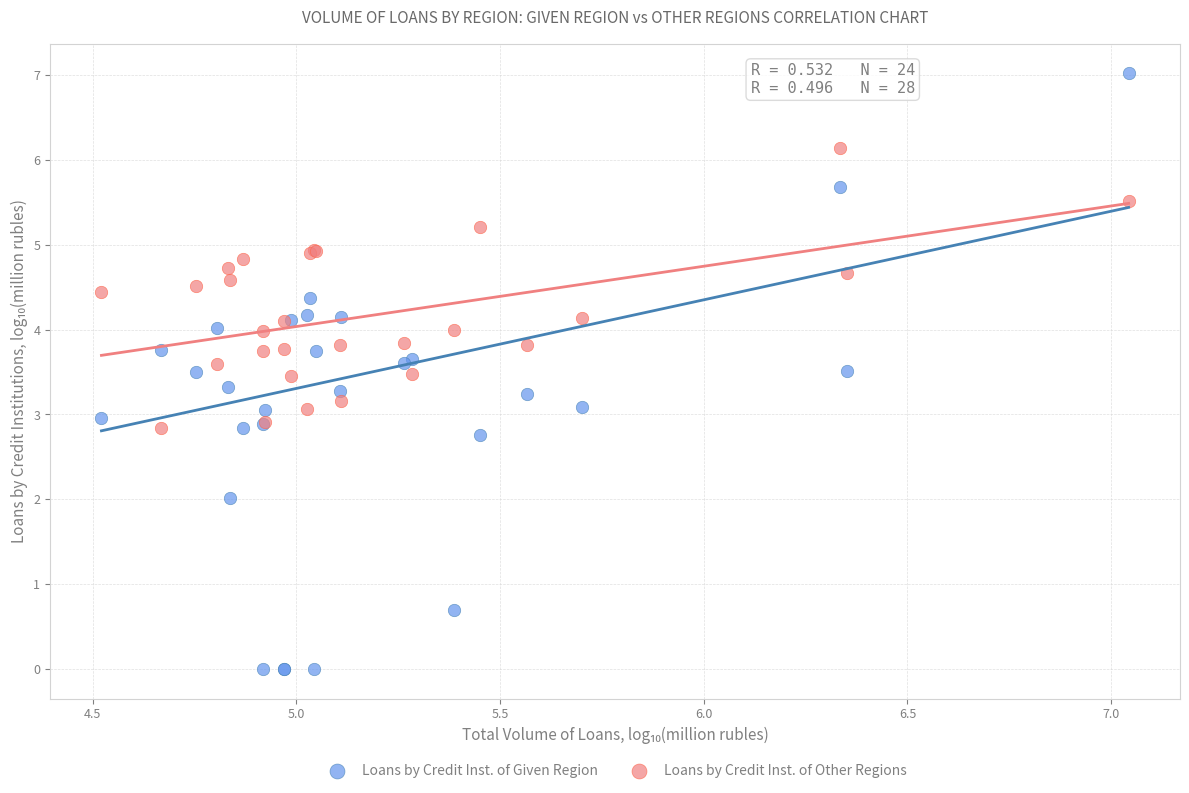

Which series has the largest Y range (max minus min)?

Loans by Credit Inst. of Given Region